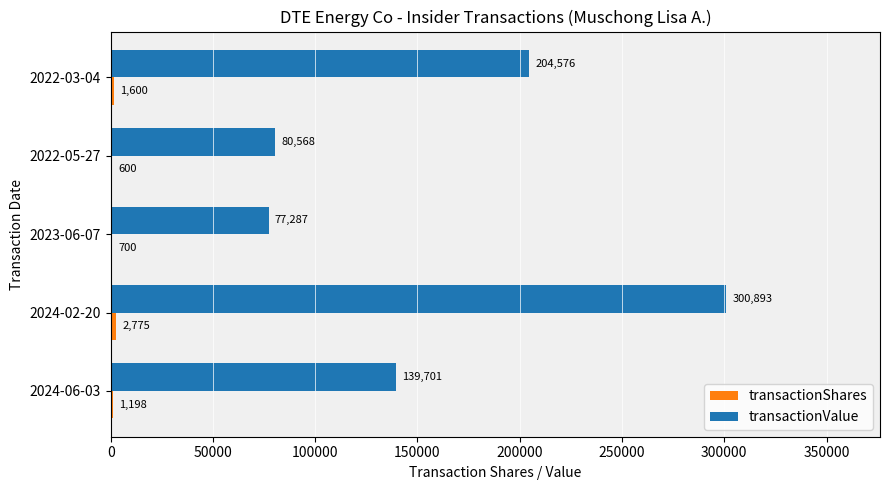

The value of transactionValue at 2022-05-27 is 37783. True or false?

False